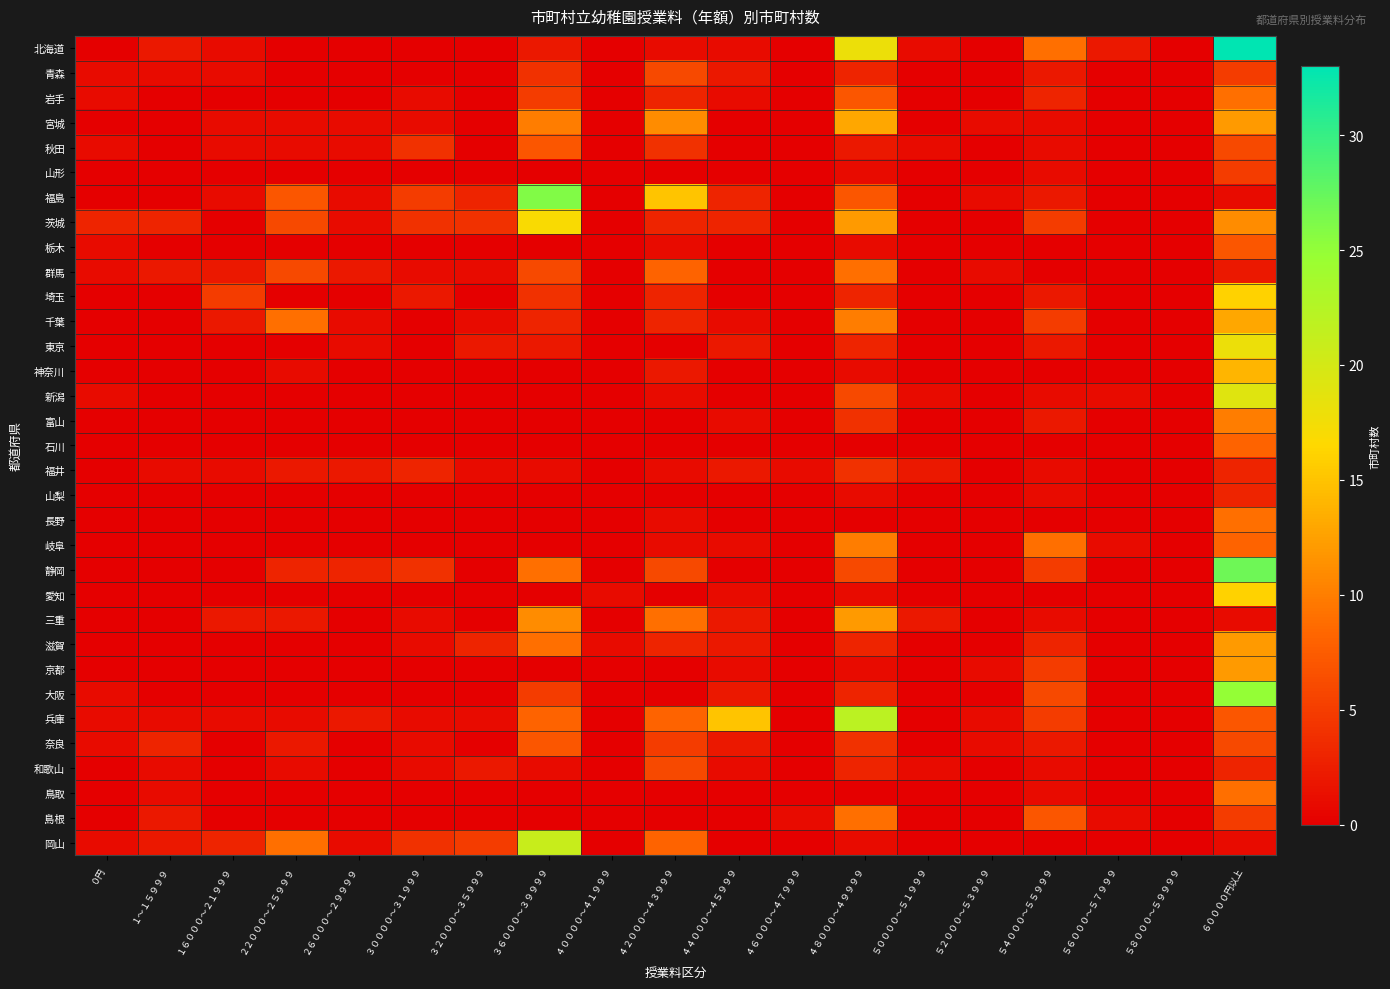

What is the difference between the highest and lowest values at １～１５９９９?

3